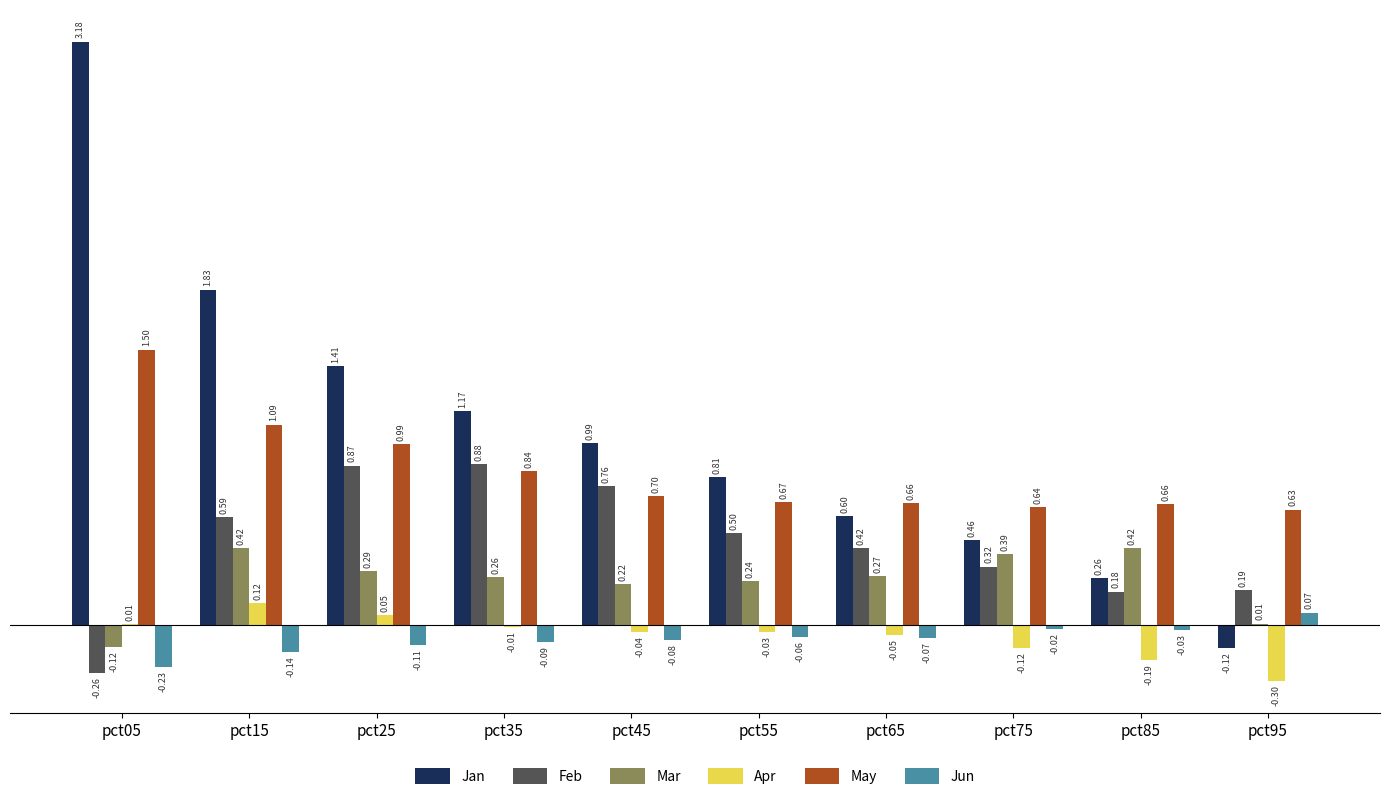

What is the sum of the May values at pct55 and pct65?

1.3